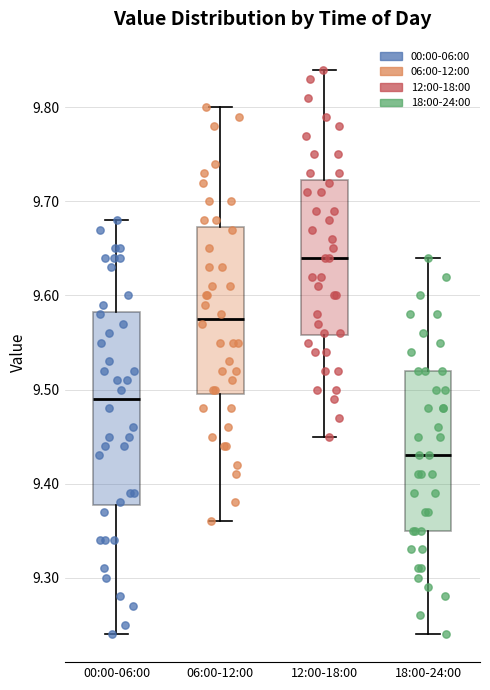

Reading left to right, transcribe this box plot: for each box, give where its median line is, the range the box spans, and where its two whiskers end, as read against the y-axis. The values are not printed on the chart, so give them approximately, as read against the axis.

00:00-06:00: median 9.49, box 9.38 to 9.58, whiskers 9.24 to 9.68
06:00-12:00: median 9.58, box 9.50 to 9.67, whiskers 9.36 to 9.80
12:00-18:00: median 9.64, box 9.56 to 9.72, whiskers 9.45 to 9.84
18:00-24:00: median 9.43, box 9.35 to 9.52, whiskers 9.24 to 9.64